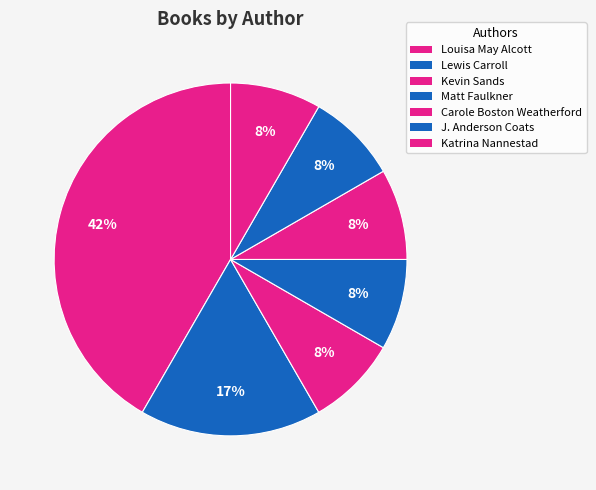

Which category has the biggest portion of the pie?

Louisa May Alcott